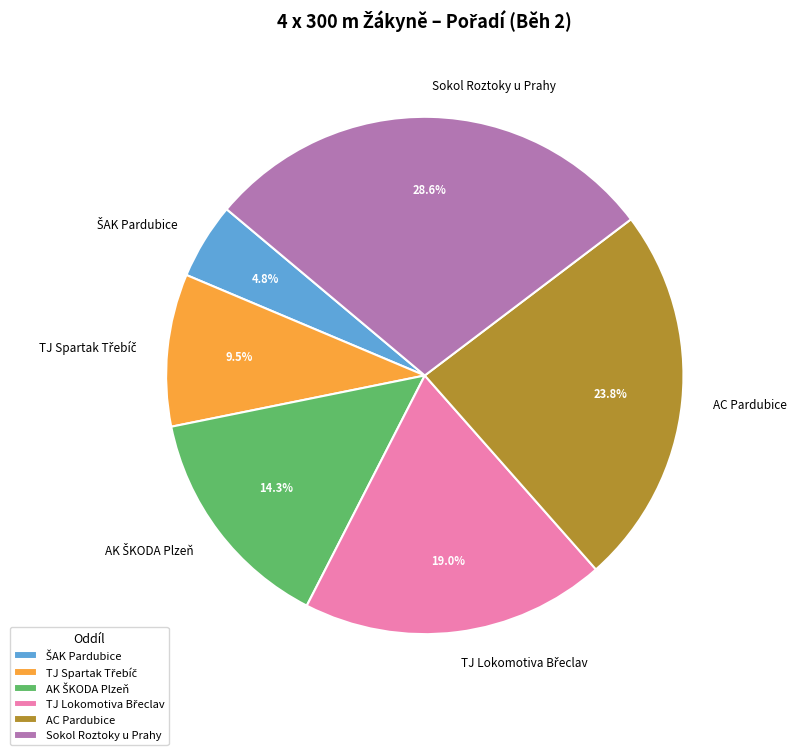

Is there a majority slice in this chart?

No